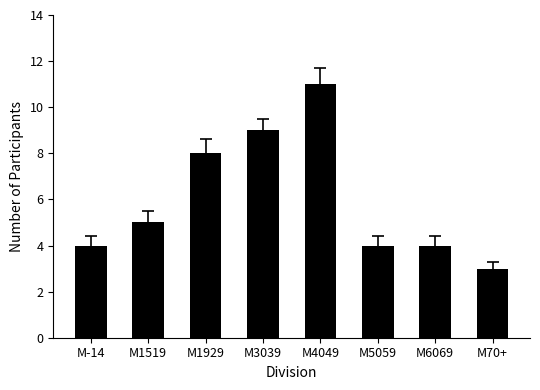

Which has a higher value, M1929 or M-14?

M1929